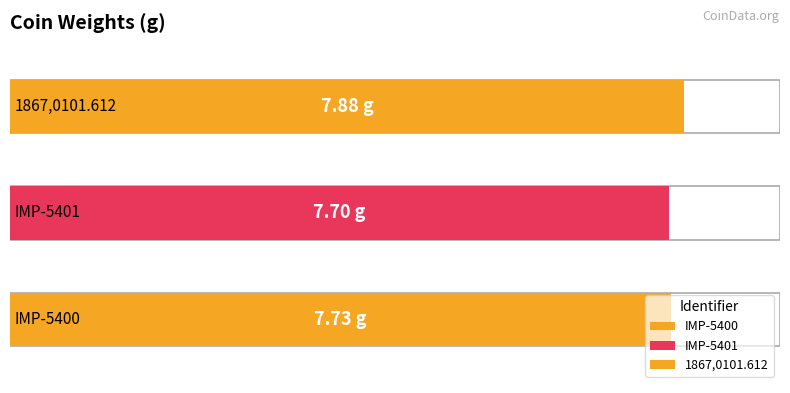

What is the ratio of the value at IMP-5401 to the value at IMP-5400?

1.0